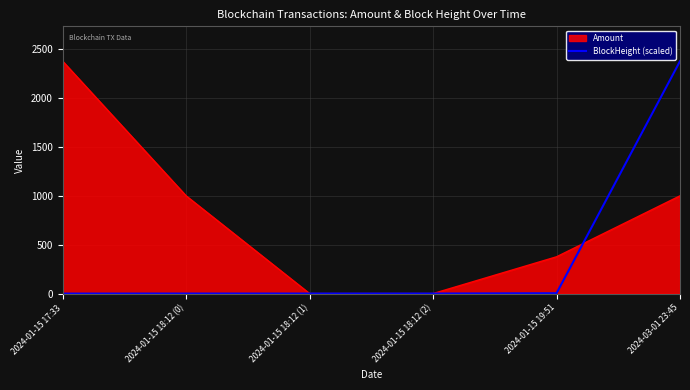

At 2024-01-15 19:51, list the series in order from smallest to largest.

BlockHeight (scaled), Amount